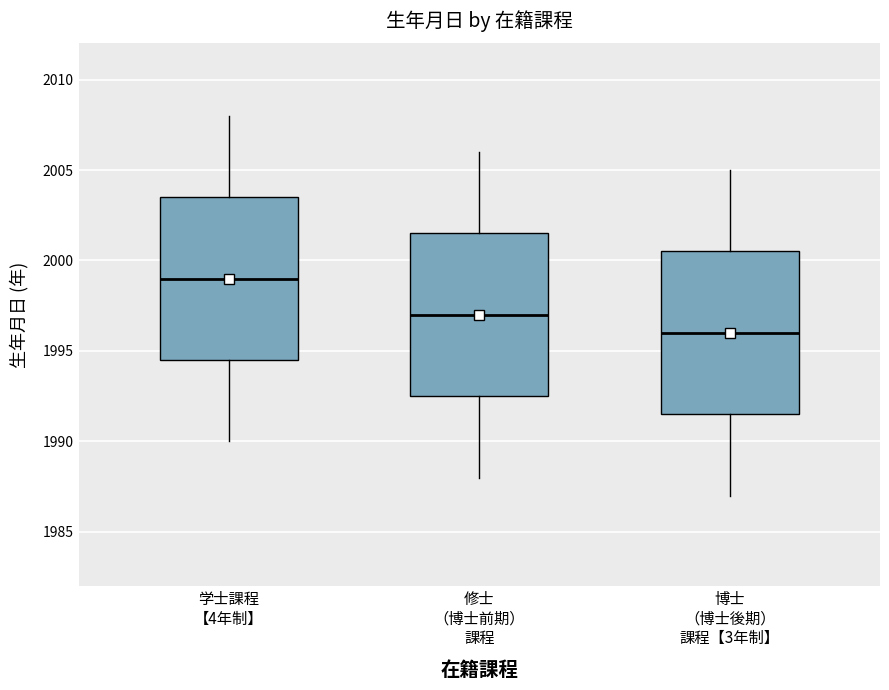

Reading left to right, read every box against the y-axis: the position of its median line, the range the box covers, and the ends of its whiskers. The values are not printed on the chart, so give them approximately, as read against the axis.

学士課程 【4年制】: median 1999.0, box 1994.5 to 2003.5, whiskers 1990.0 to 2008.0
修士 （博士前期） 課程: median 1997.0, box 1992.5 to 2001.5, whiskers 1988.0 to 2006.0
博士 （博士後期） 課程【3年制】: median 1996.0, box 1991.5 to 2000.5, whiskers 1987.0 to 2005.0